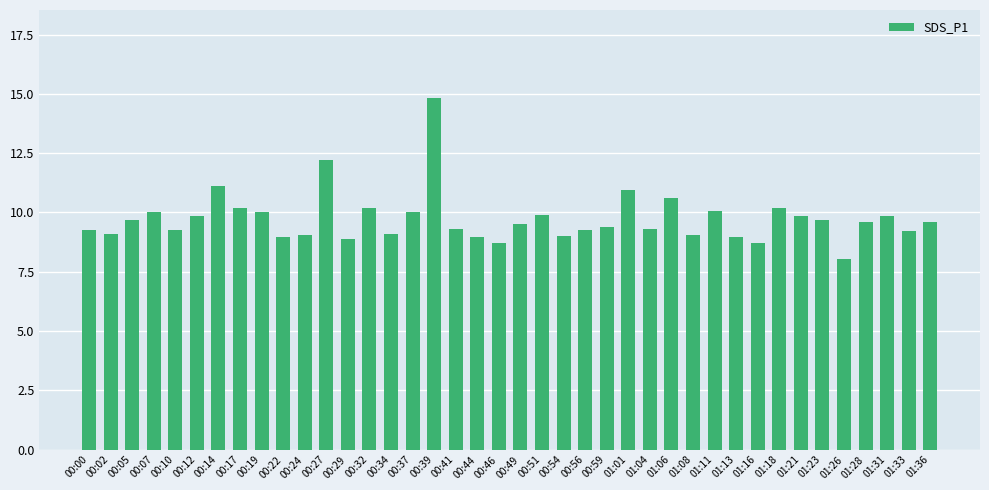

True or false: the data shows 9.0 at 00:24.

True